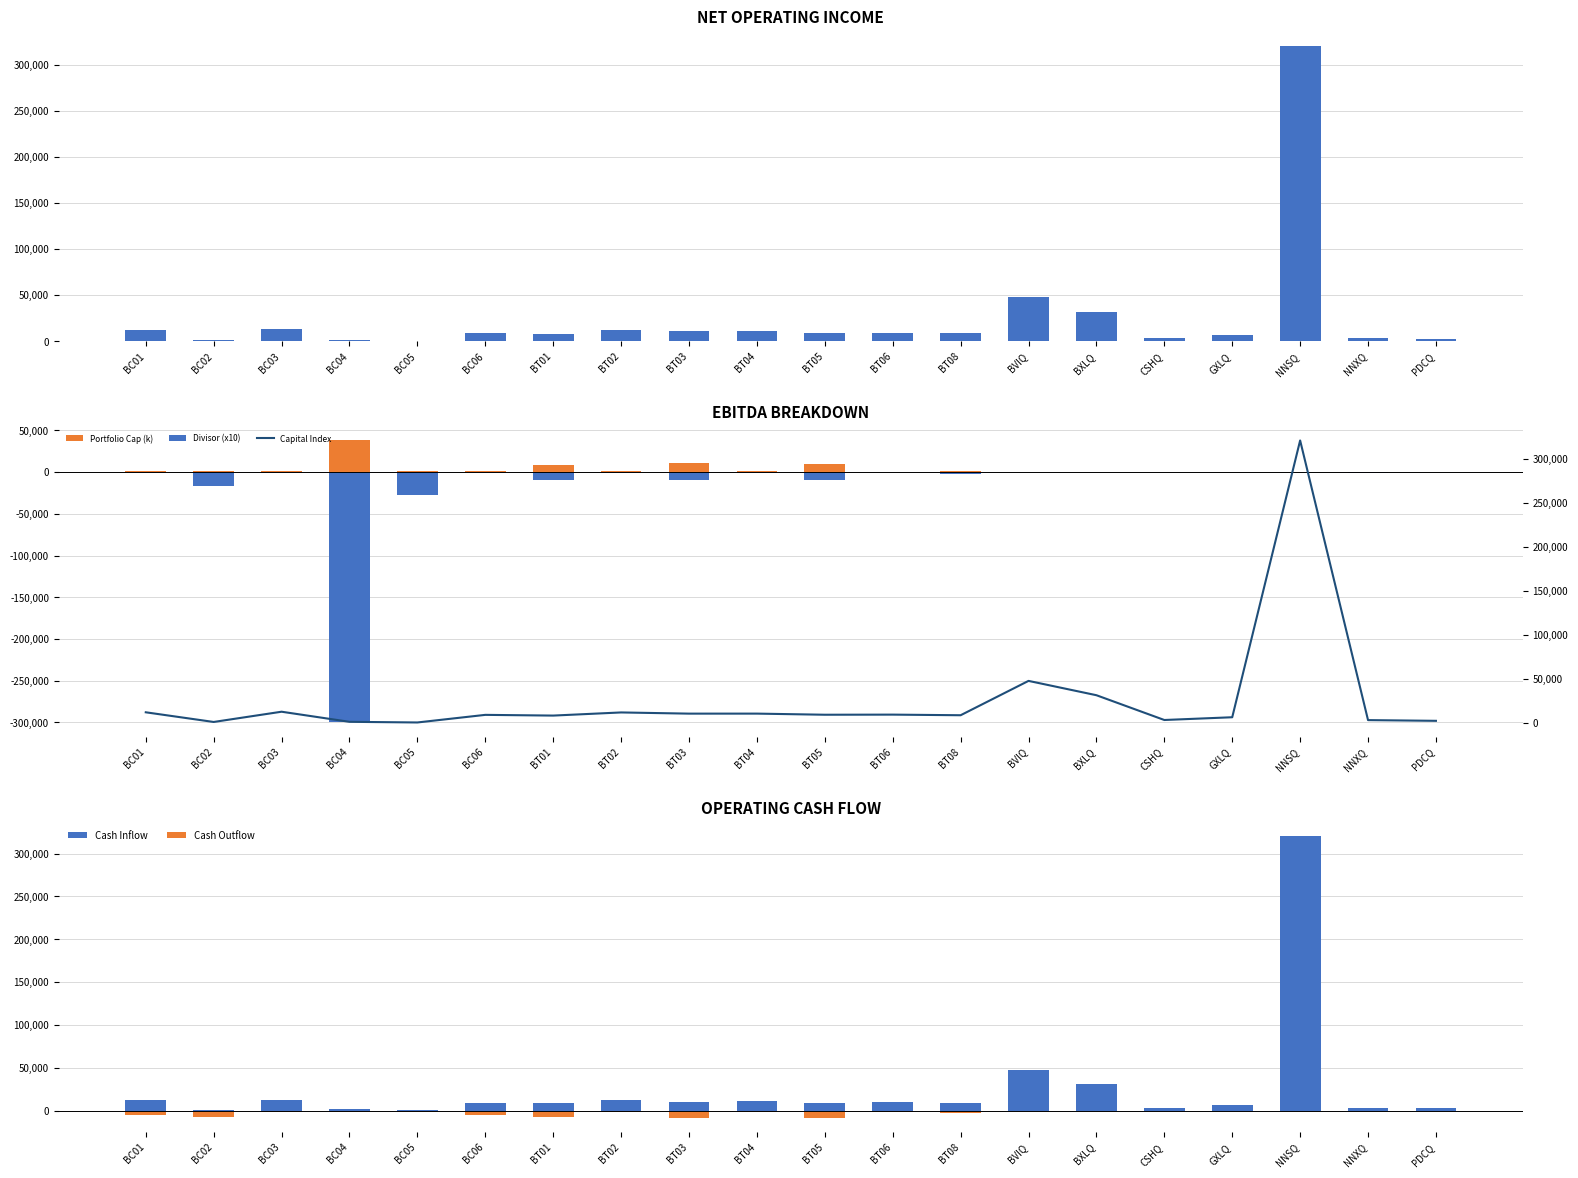

Between BC01 and NNXQ, which series saw the biggest shift?

Capital Index (ZAR)